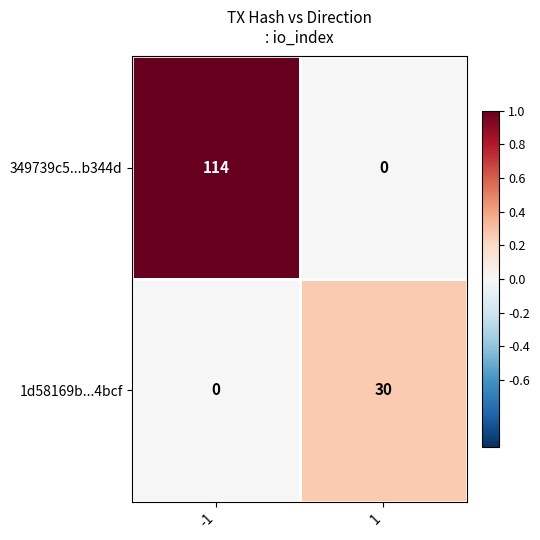

Which series has the widest spread of values?

349739c5...b344d